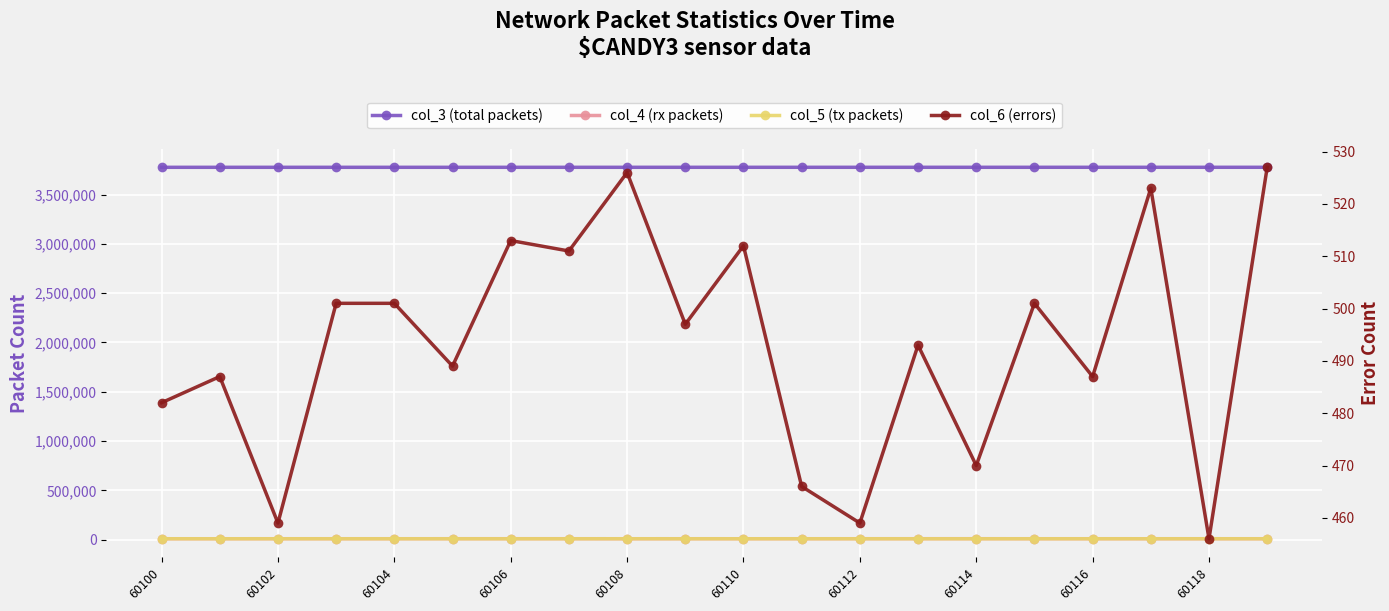

How many lines are shown in the chart?

4